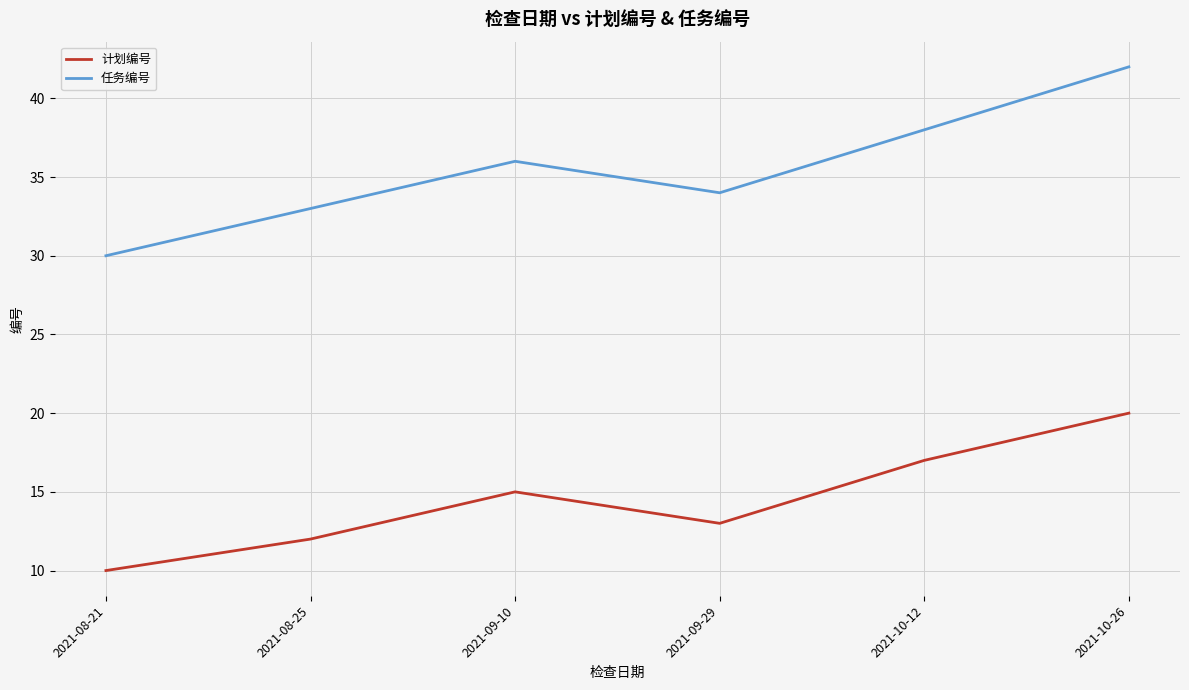

What is the difference between the second highest and minimum values in the 任务编号 series?

8